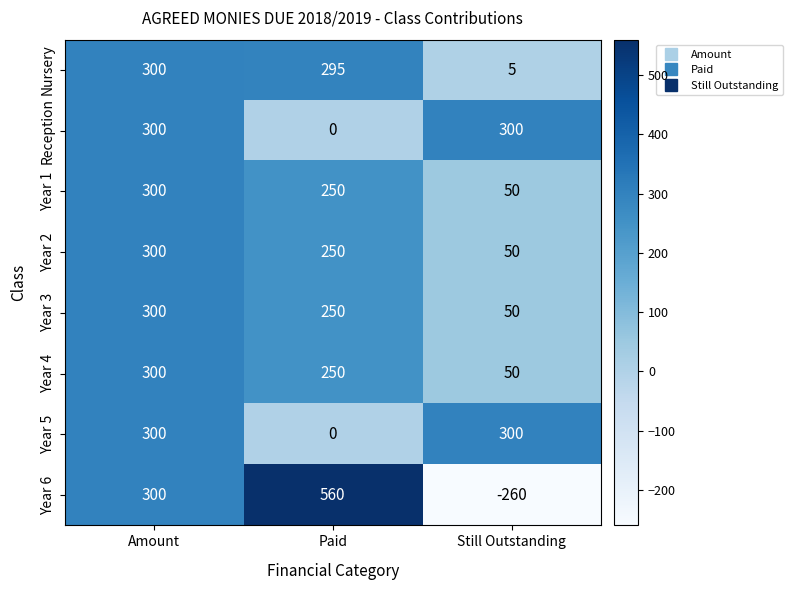

True or false: Year 3 has a value of 32 at Still Outstanding.

False